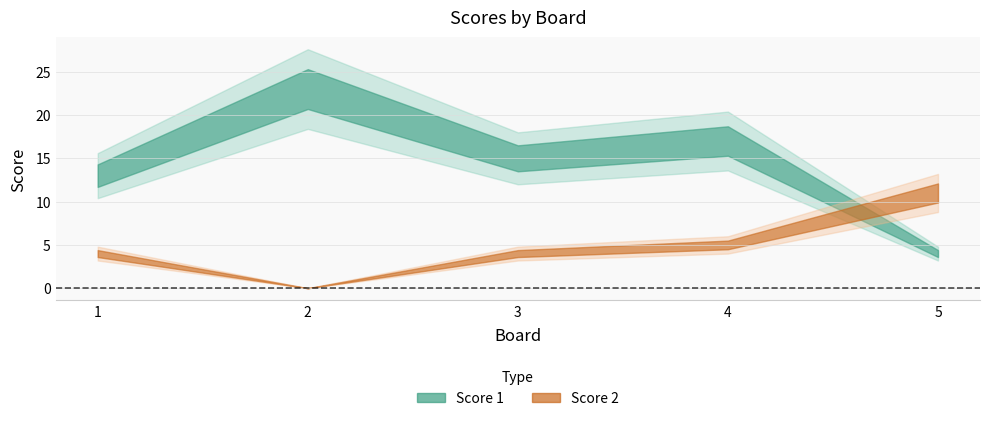

Reading left to right, what are all the values shown in this chart?

Score 1: 13	23	15	17	4
Score 2: 4	0	4	5	11